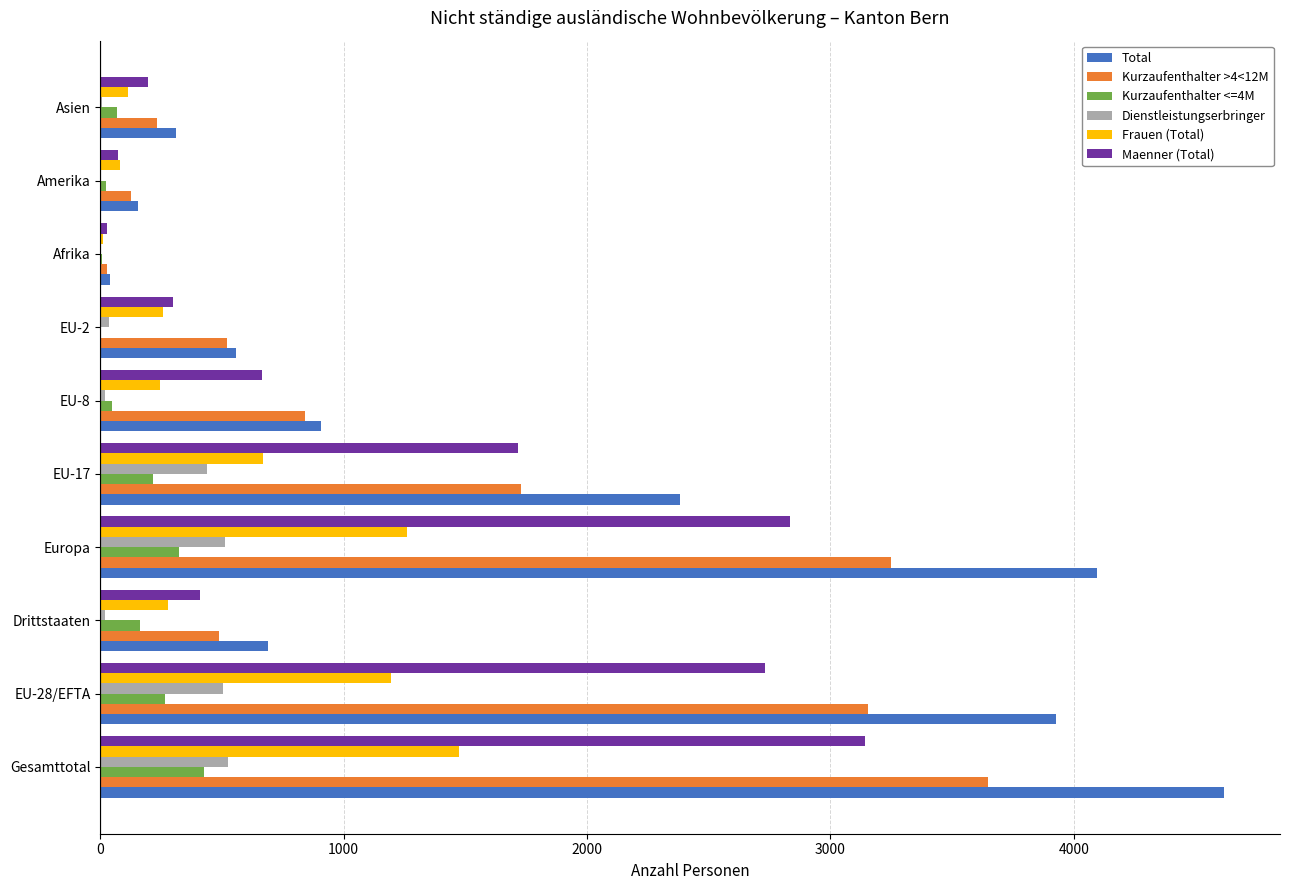

The Maenner (Total) series shows 2835 at Europa. True or false?

True